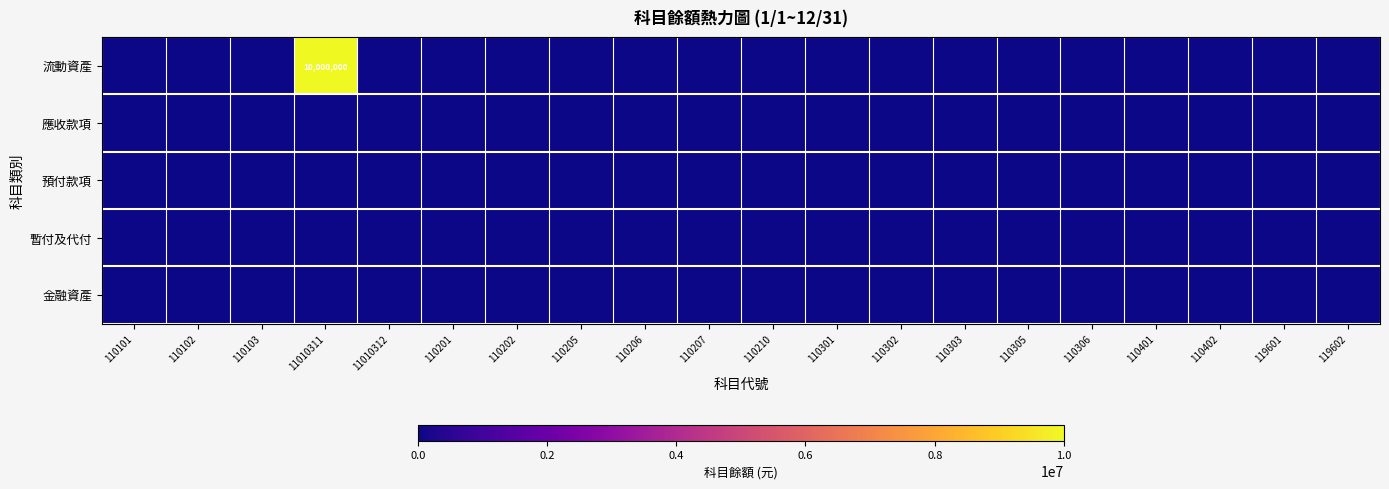

How many categories are shown in the chart?

20